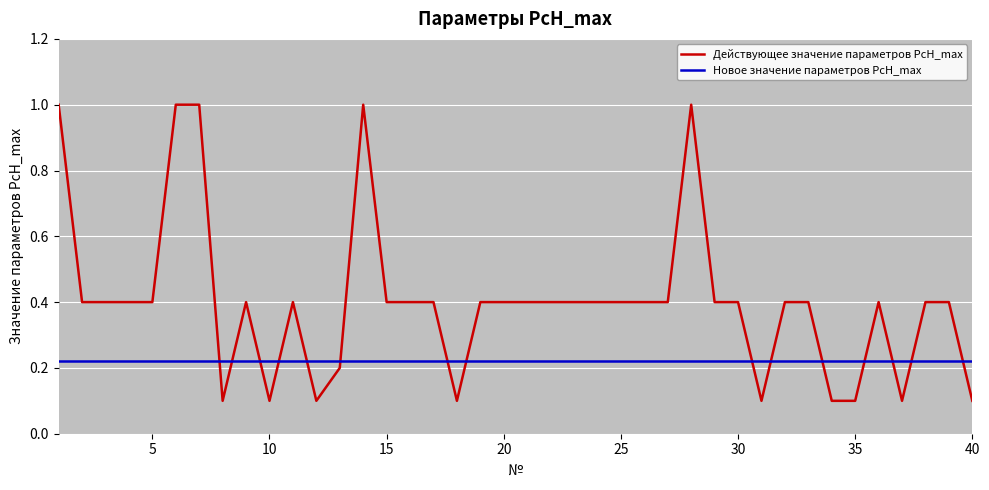

Rank the series by their average value, from highest to lowest.

Действующее значение параметров PcH_max, Новое значение параметров PcH_max